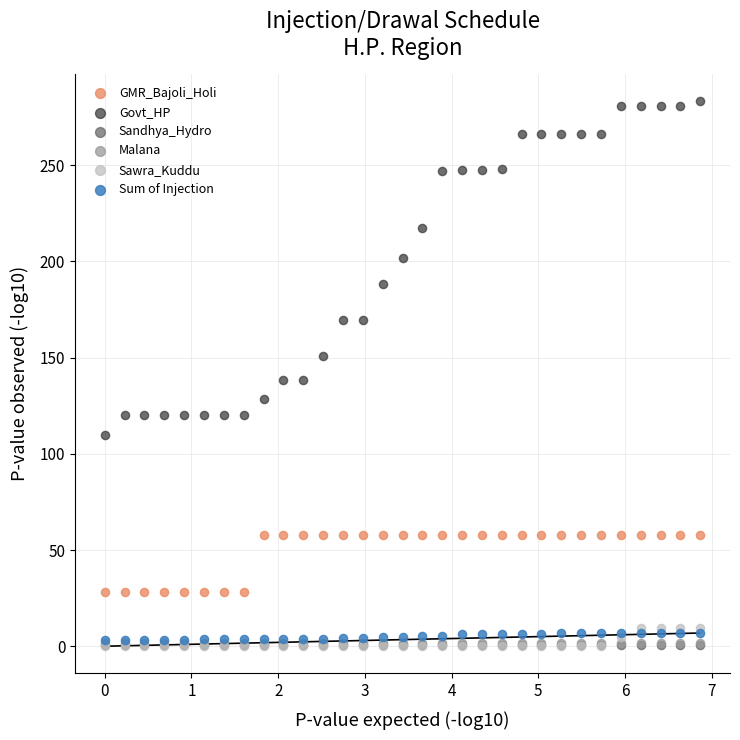

What are all the series names shown in the legend?

GMR_Bajoli_Holi, Govt_HP, Sandhya_Hydro, Malana, Sawra_Kuddu, Sum of Injection